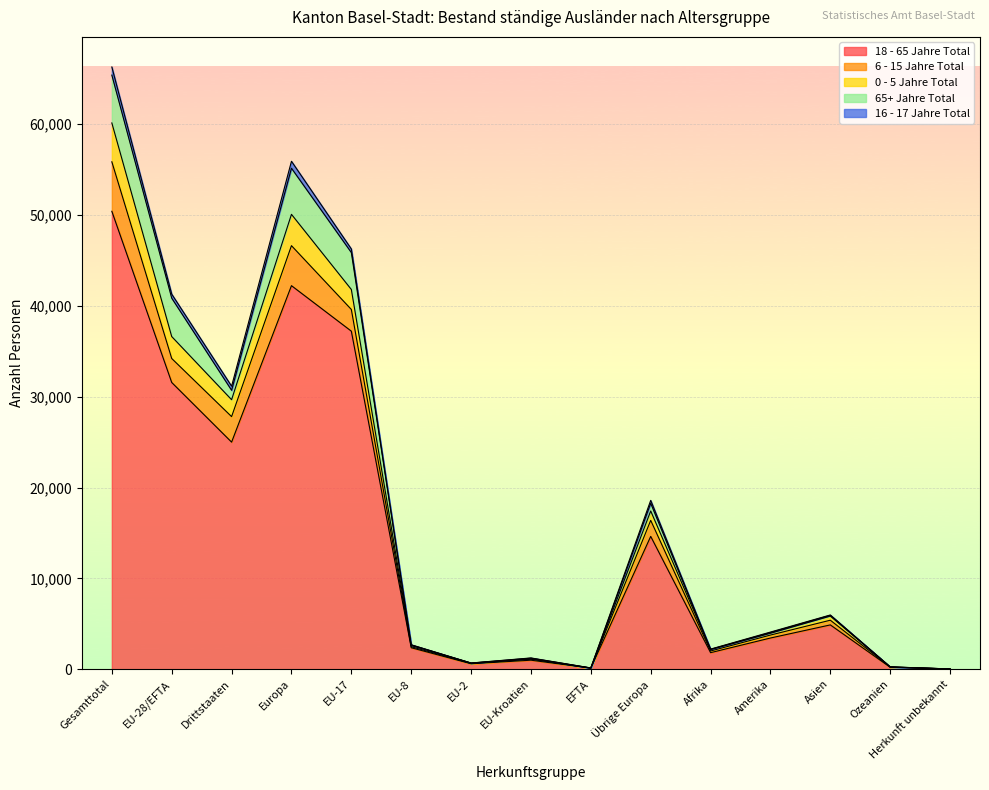

Reading right to left, what are all the values shown in this chart?

18 - 65 Jahre Total: 22	216	4879	3435	1823	14619	119	994	600	2366	37205	42213	24994	31559	50398
6 - 15 Jahre Total: 3	18	516	325	182	1763	2	103	35	111	2389	4403	2807	2640	5447
0 - 5 Jahre Total: 4	12	454	199	159	1034	6	42	36	131	2199	3448	1862	2414	4276
65+ Jahre Total: 2	9	80	76	22	847	12	77	6	68	4065	5075	1036	4228	5264
16 - 17 Jahre Total: 0	4	42	55	28	321	0	26	7	14	396	764	450	443	893